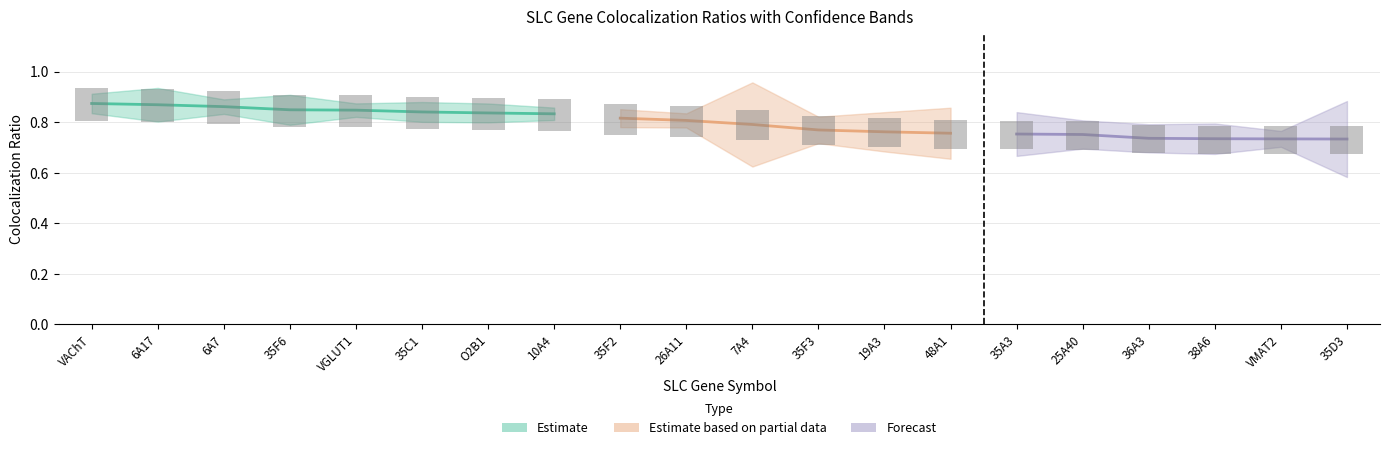

The value at VAChT is 0.1. True or false?

False